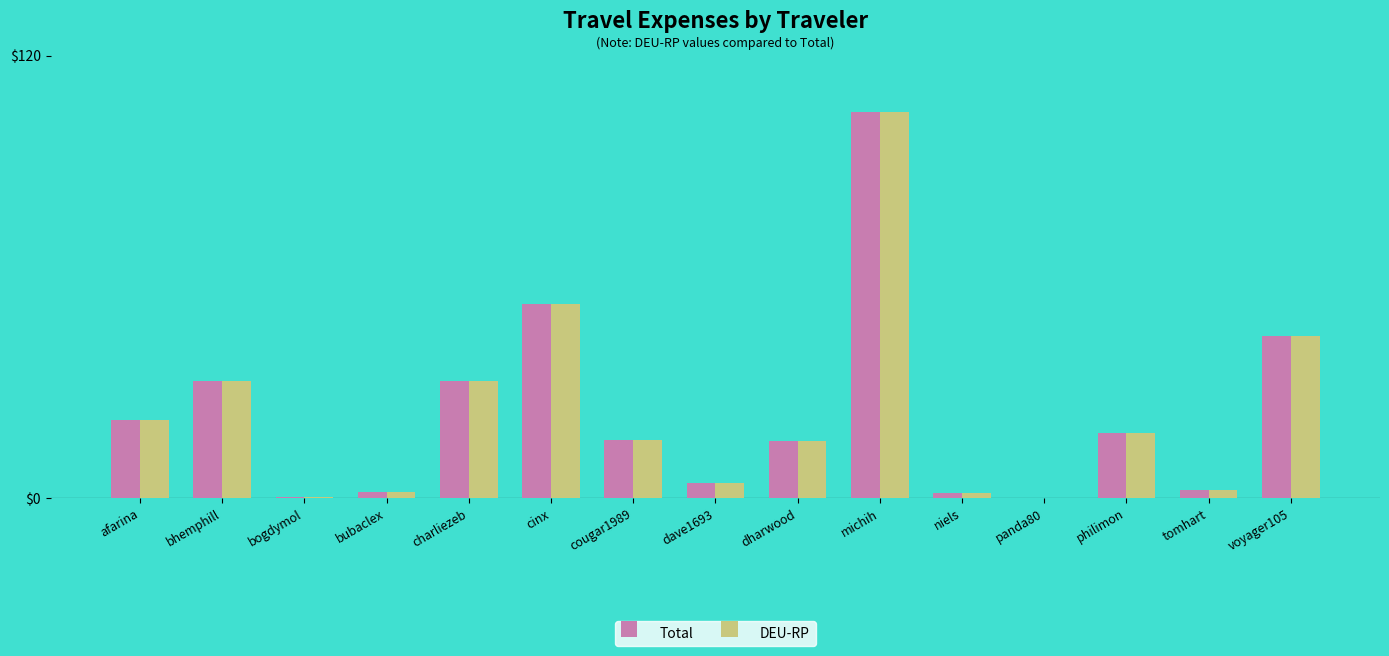

Which label corresponds to the largest value in the chart?

michih